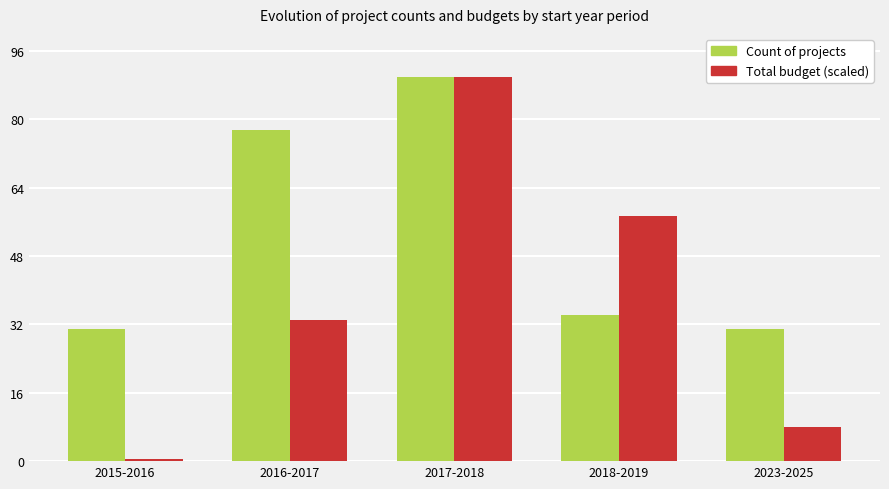

What is the label of the 5th bar from the left?

2023-2025